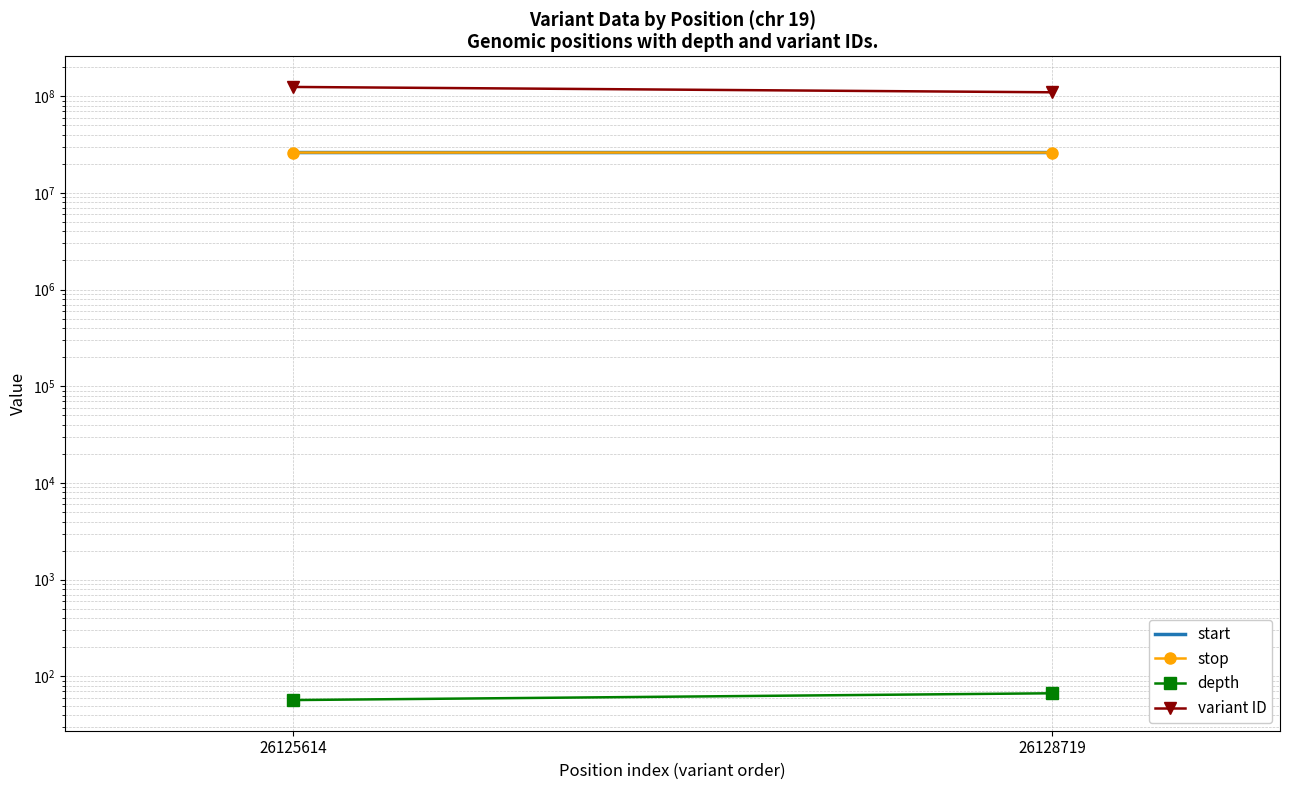

Reading right to left, list all the values displayed in this chart.

start: 26128719=26128719	26125614=26125614
stop: 26128719=26128720	26125614=26125615
depth: 26128719=67	26125614=57
variant ID: 26128719=109673631	26125614=124558857